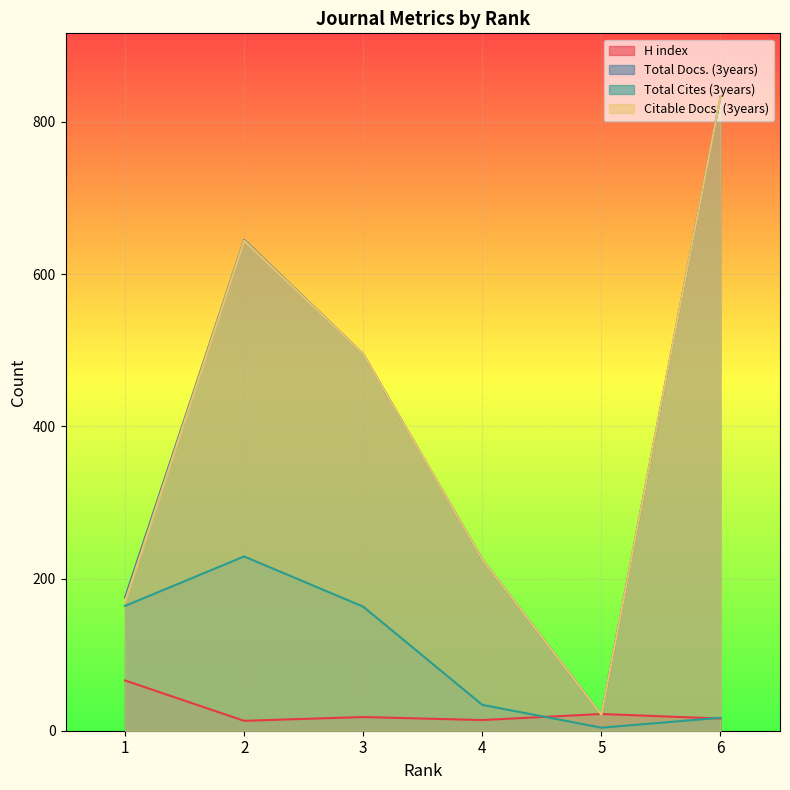

Is it true that Citable Docs. (3years) equals 28 at 5?

False